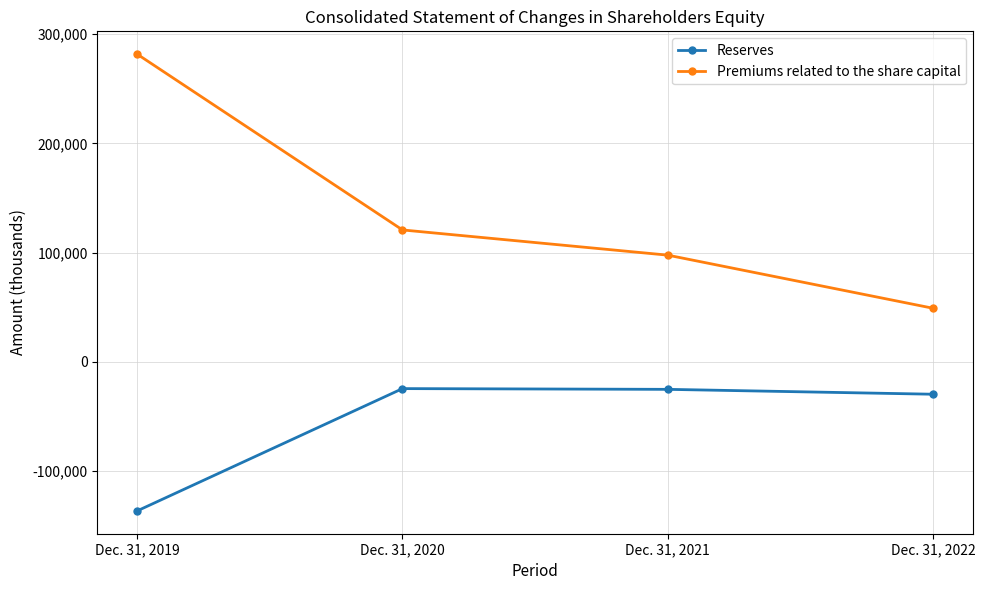

What is the minimum value shown in the chart?

-136607